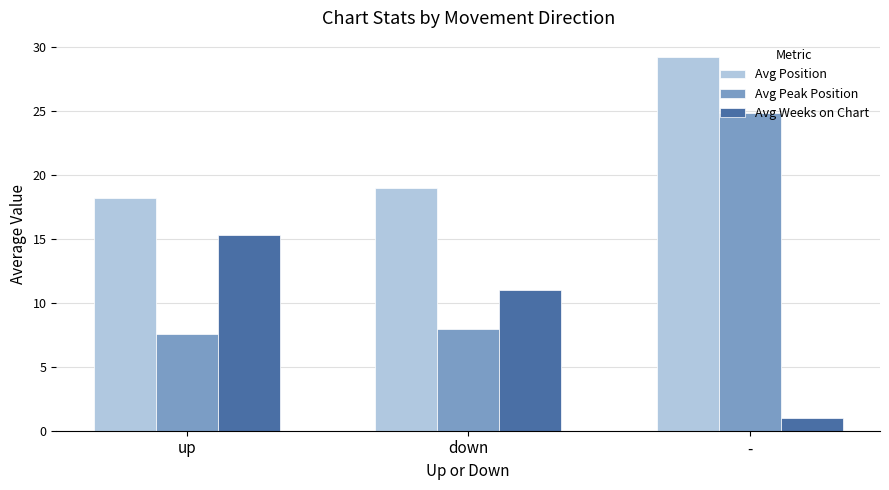

How many distinct data groups are displayed?

3